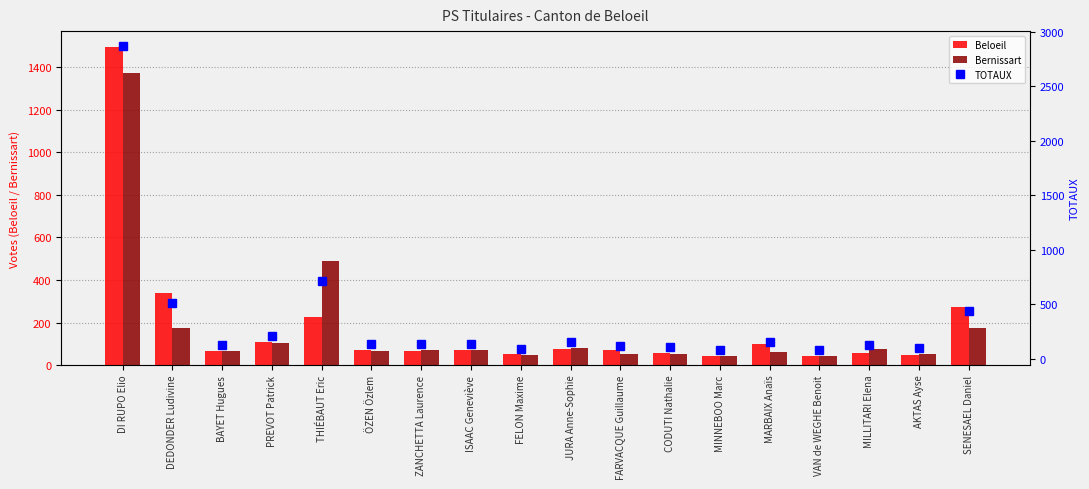

Where is Bernissart nearest to the value 707?

THIÉBAUT Eric